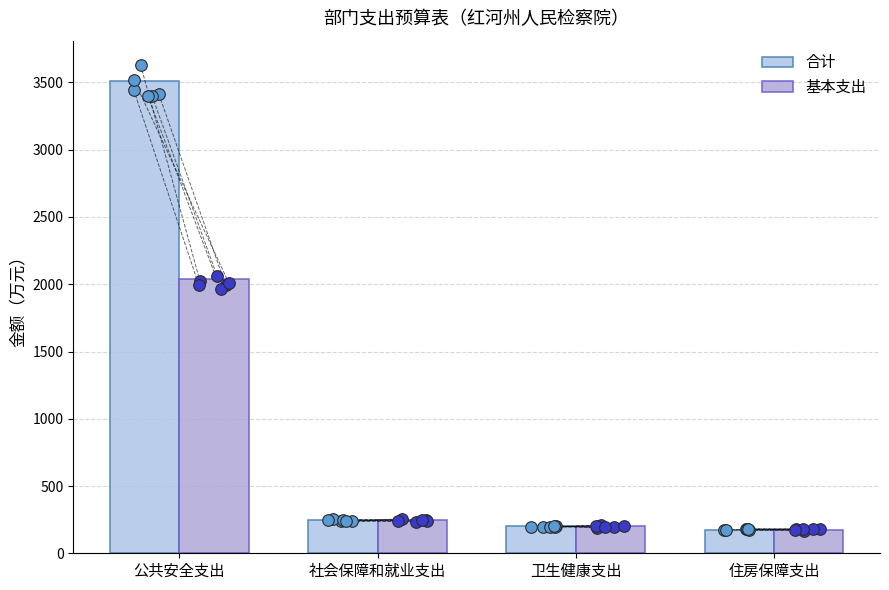

Is the value of 合计 at 社会保障和就业支出 greater than the value of 基本支出 at 卫生健康支出?

Yes